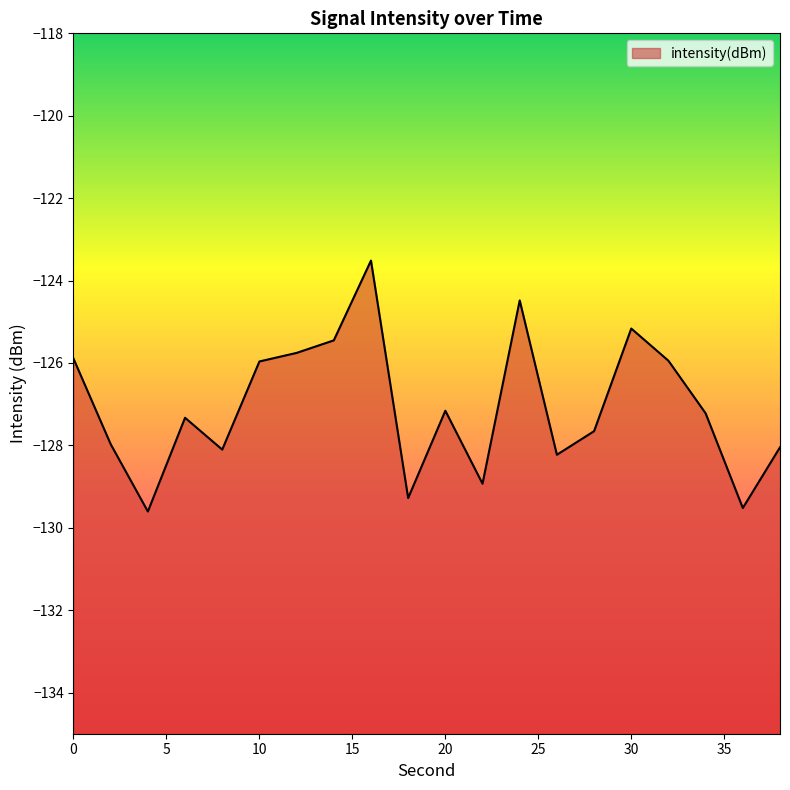

Reading left to right, extract all data points from this chart.

-125.9	-128.0	-129.6	-127.3	-128.1	-126.0	-125.8	-125.5	-123.5	-129.3	-127.2	-128.9	-124.5	-128.2	-127.7	-125.2	-125.9	-127.2	-129.5	-128.0